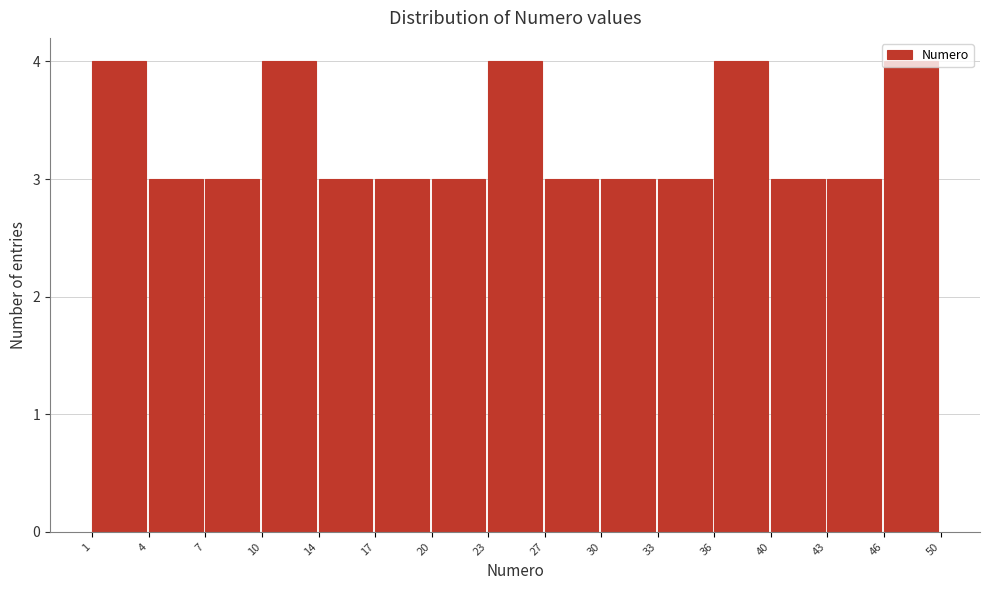

The chart shows a value of 3 at 7. True or false?

True